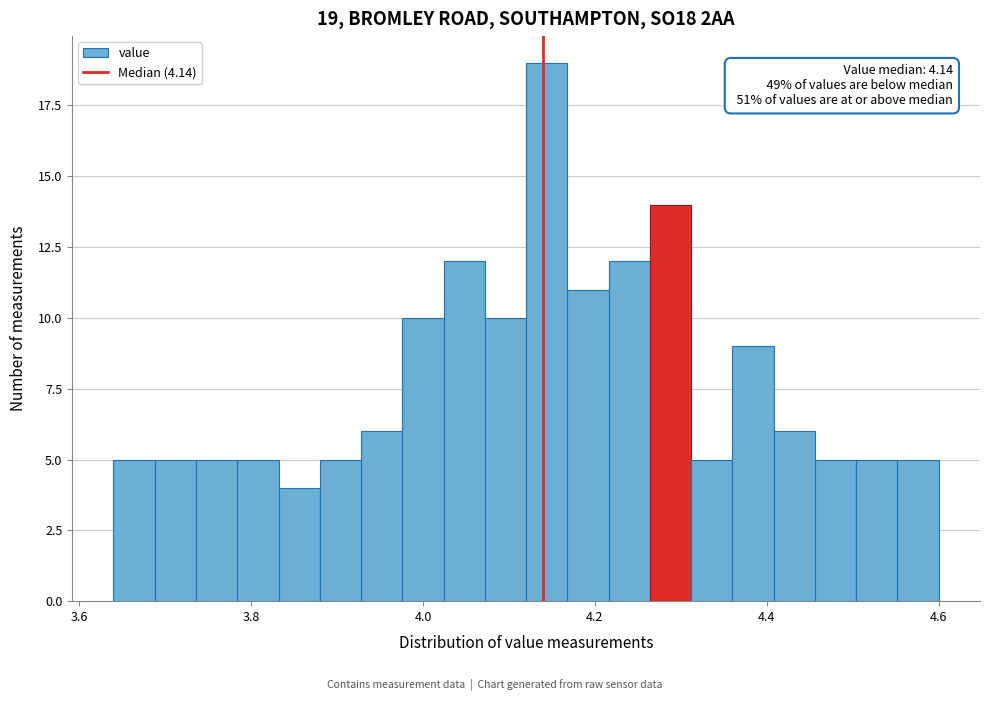

Read against the x-axis, roughly where is the centre of the tallest bar?

4.14